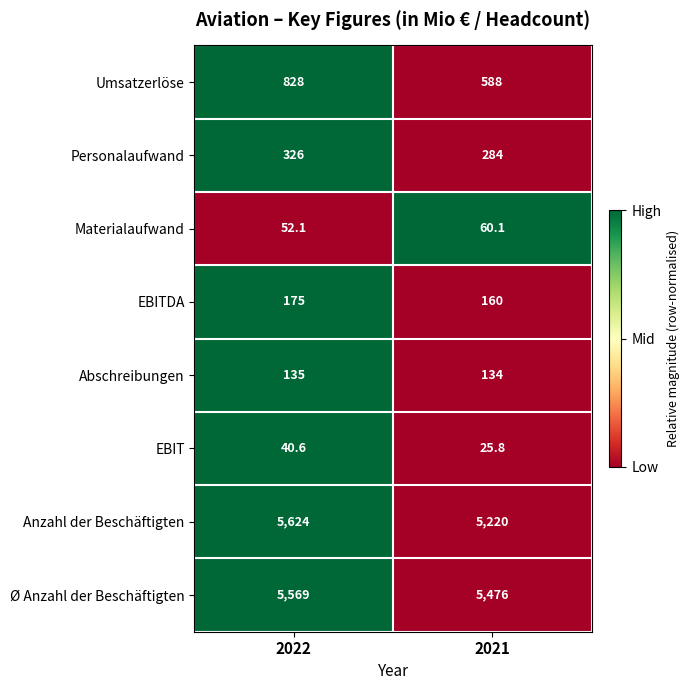

What is the spread (max minus min) of values at 2021?

5450.2